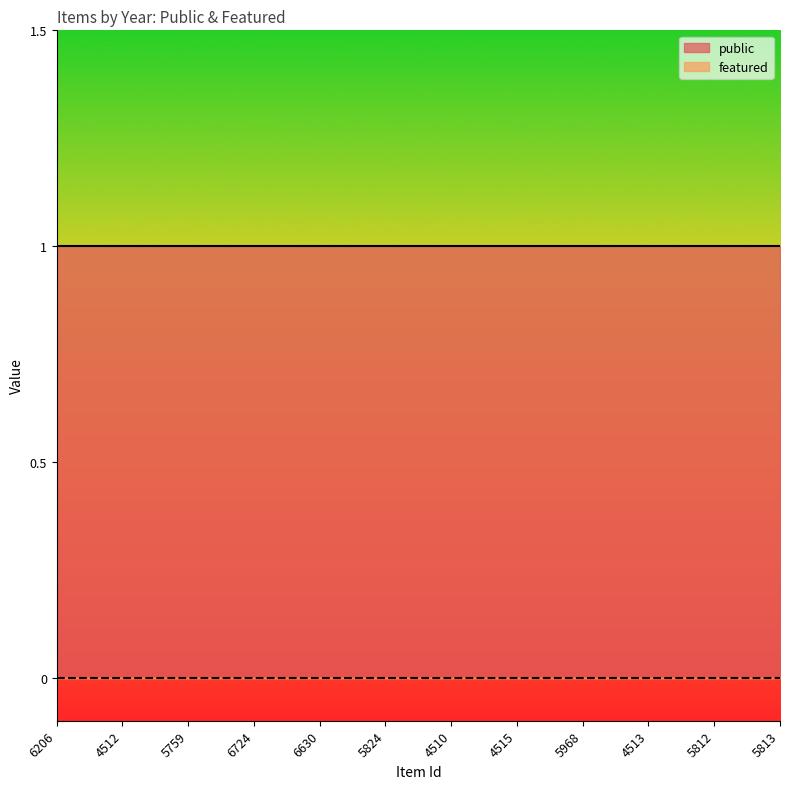

What is the difference between the highest and lowest values at 6630?

1